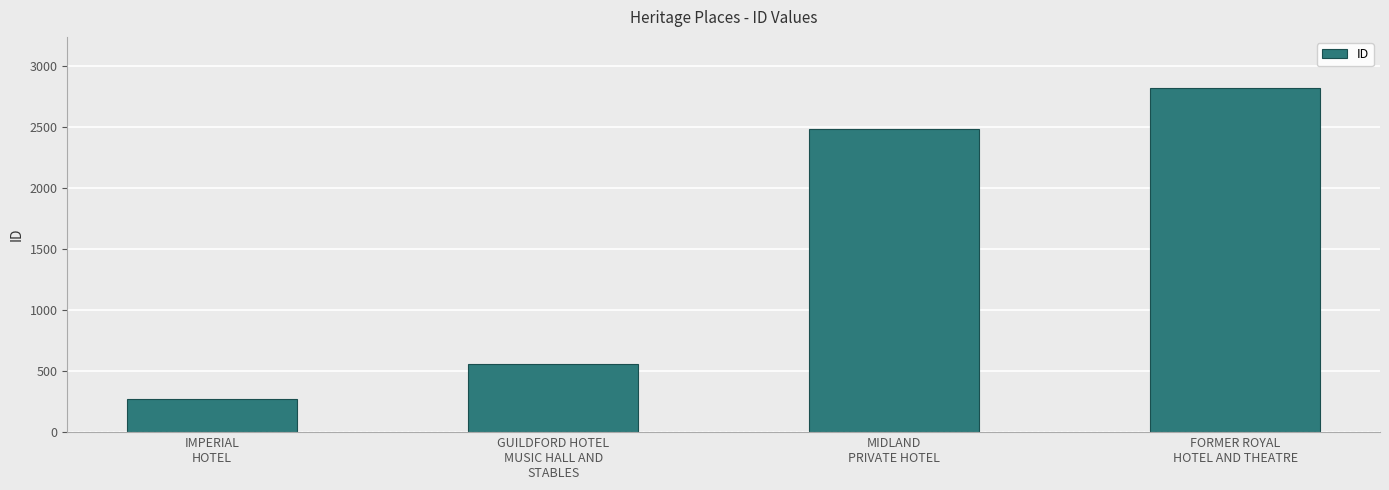

What is the value of the 1st bar from the left?

268